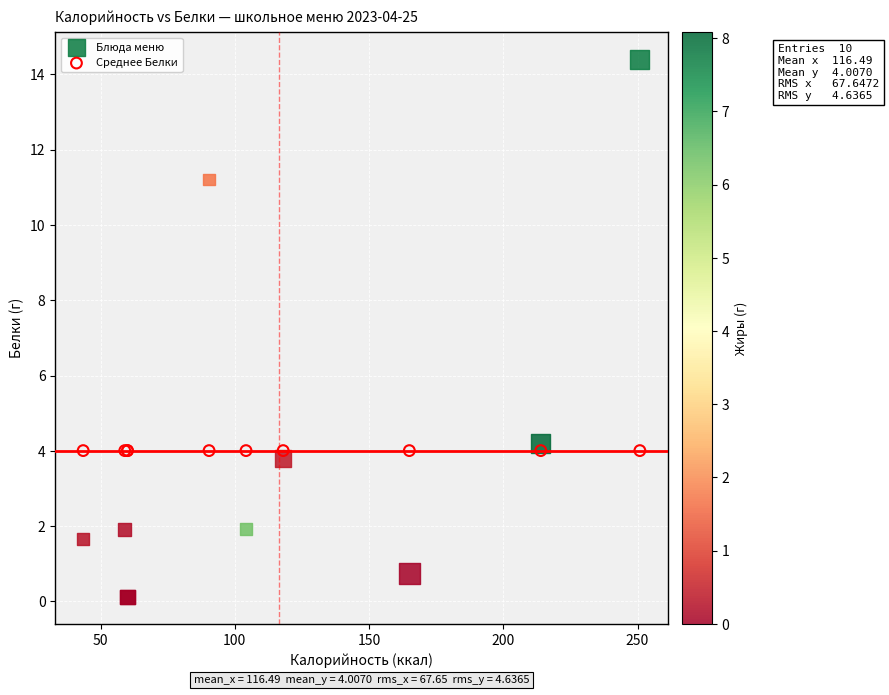

Which series reaches the minimum Y coordinate?

Блюда меню